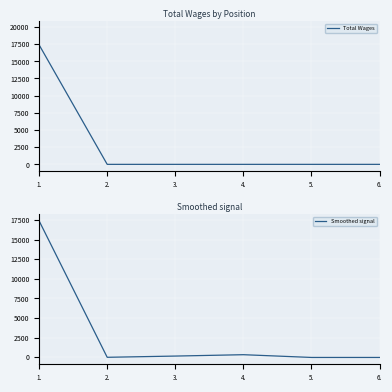

What is the difference between the Smoothed signal values at 6. and 4.?

351.4